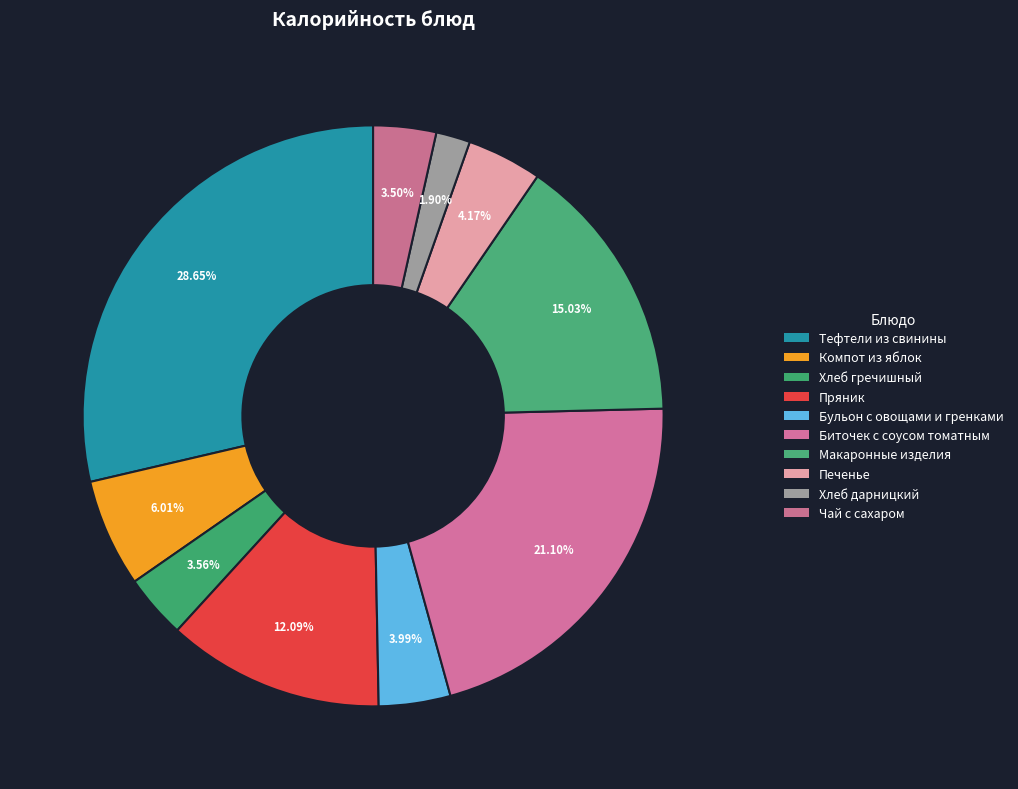

Is there any slice that represents more than half of the pie?

No